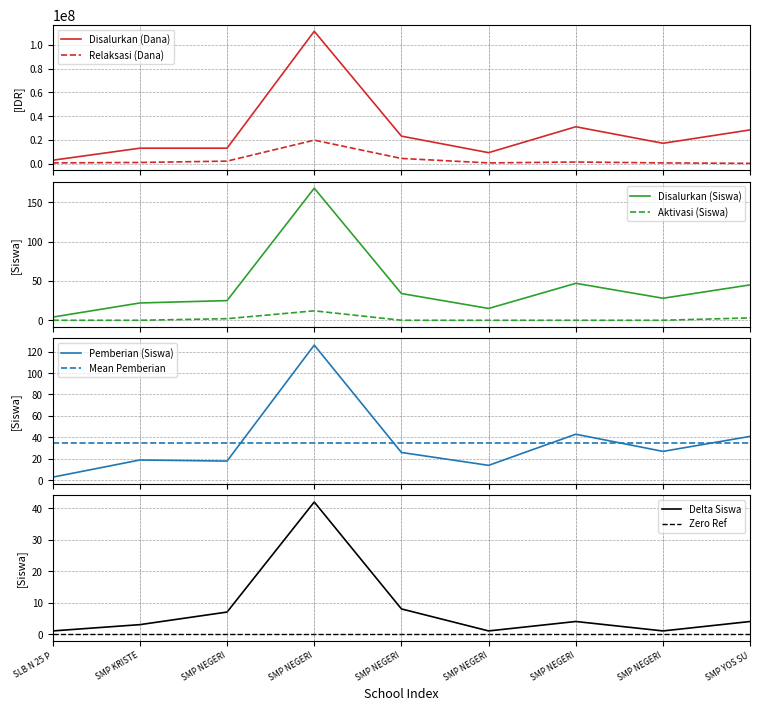

What is the highest value of the Disalurkan (Dana) series?

111375000